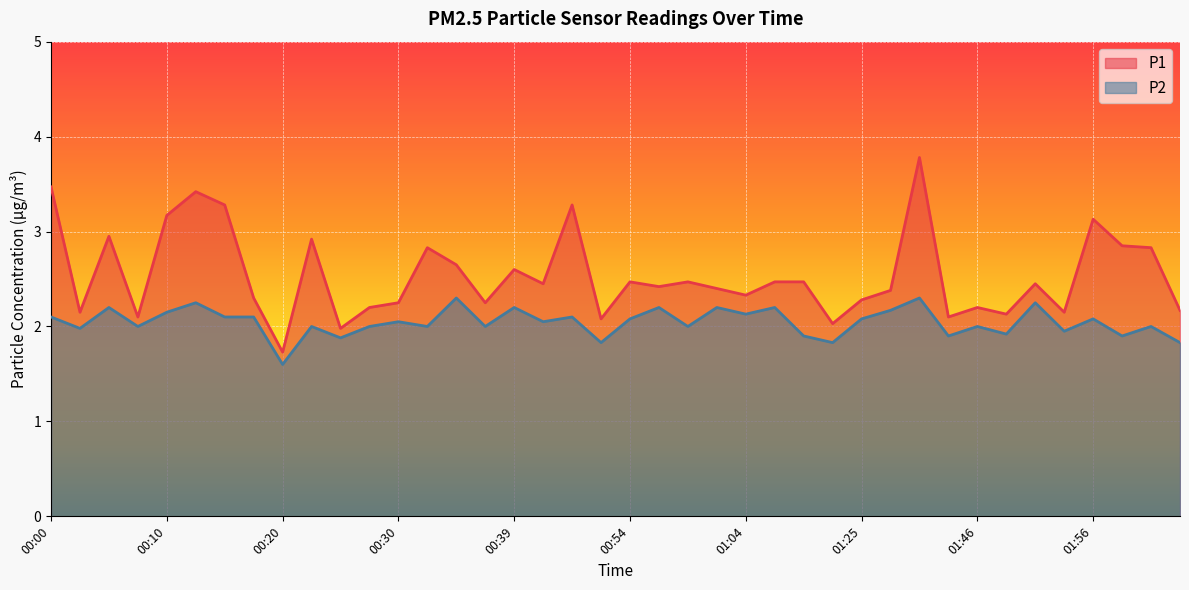

Is the value of P2 at 02:01 greater than the value of P1 at 01:46?

No